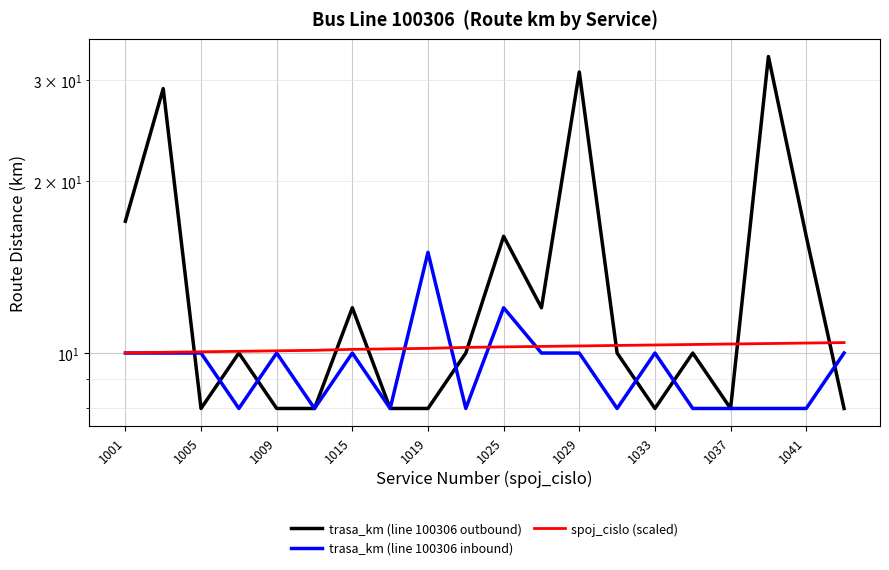

At how many categories does at least one series exceed 29?

2